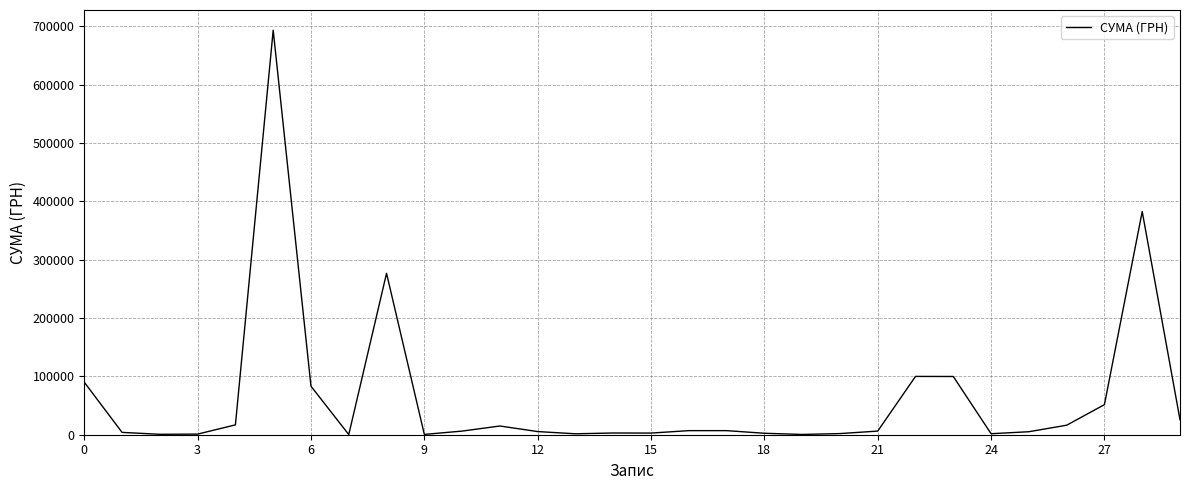

What is the greatest value displayed?

693349.9